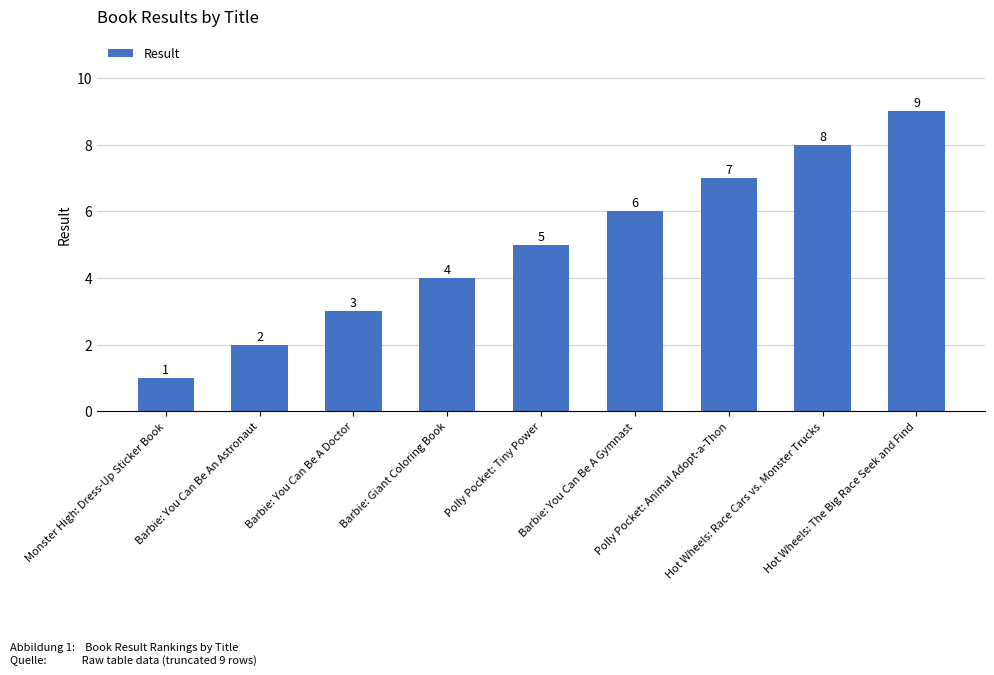

What is the sum of all values?

45